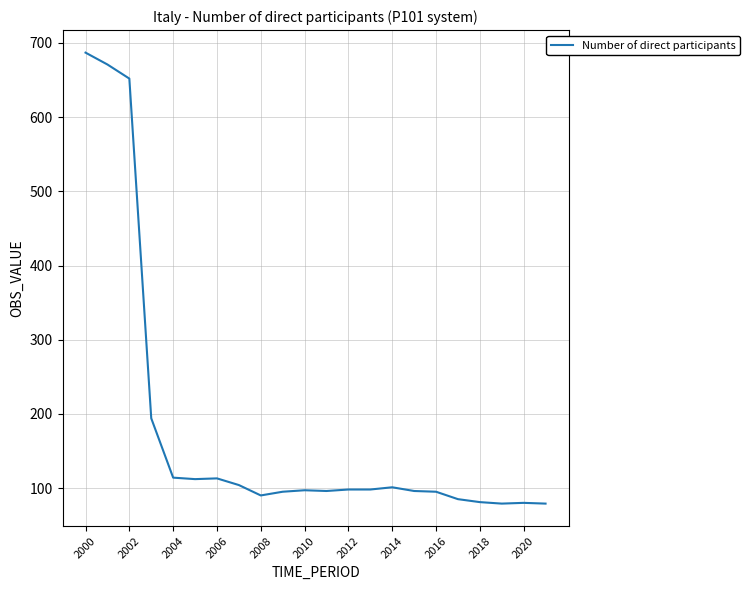

What is the minimum value shown in the chart?

79